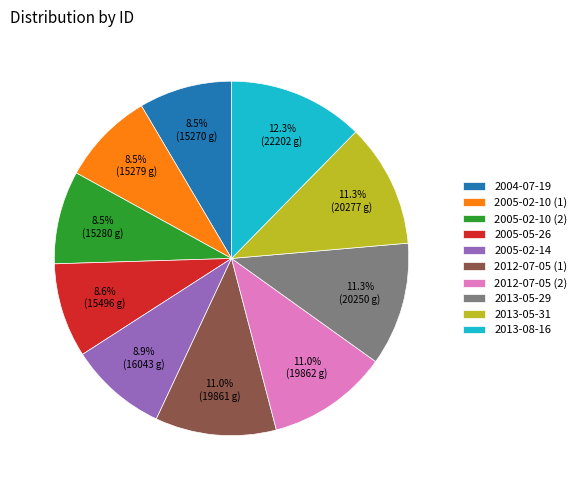

Does any single category account for the majority?

No